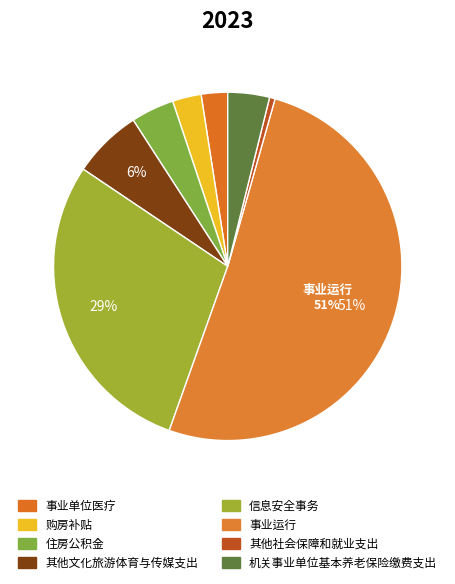

Which category has the smallest portion of the pie?

其他社会保障和就业支出